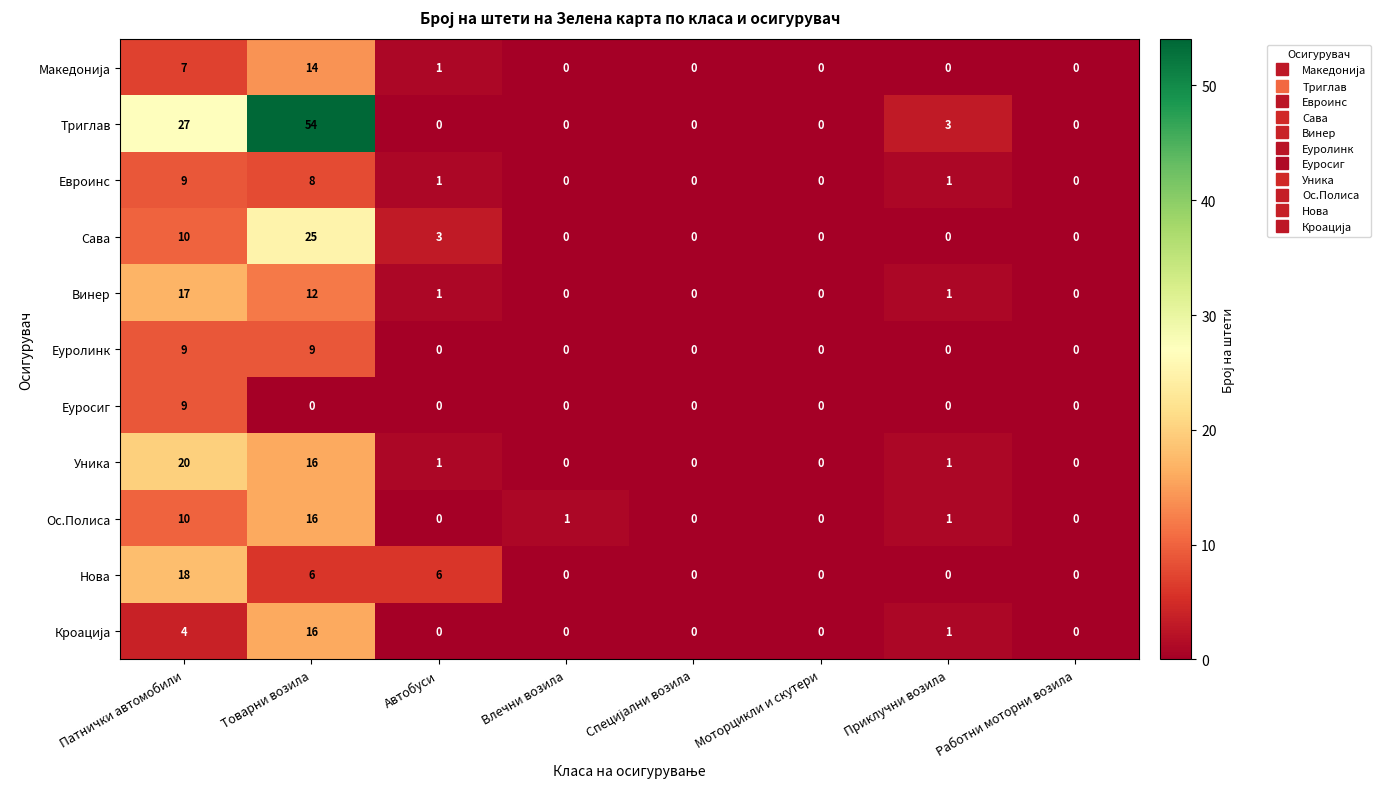

Which category has the highest value across all series?

Товарни возила